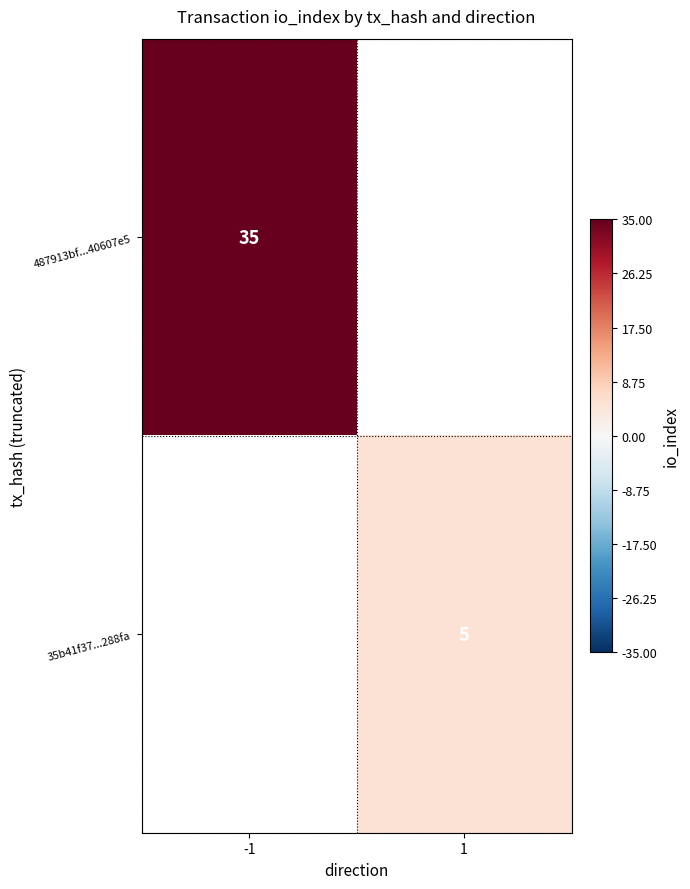

Is it true that 487913bf...40607e5 equals 21.7 at -1?

False